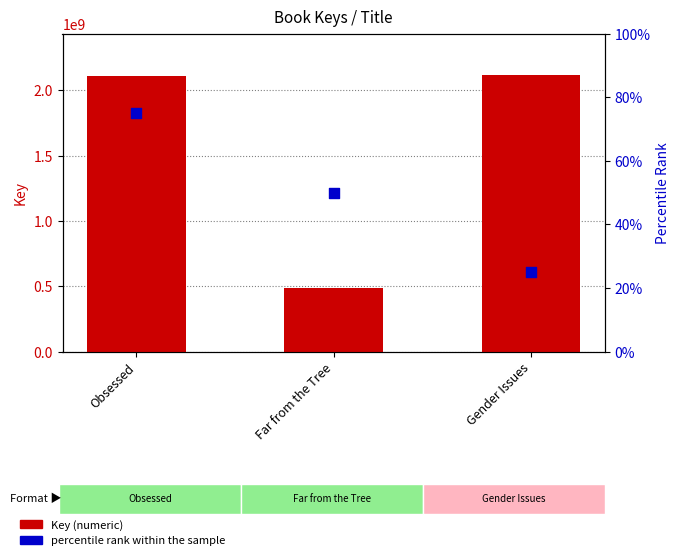

What are all the series names shown in the legend?

Key (numeric), percentile rank within the sample